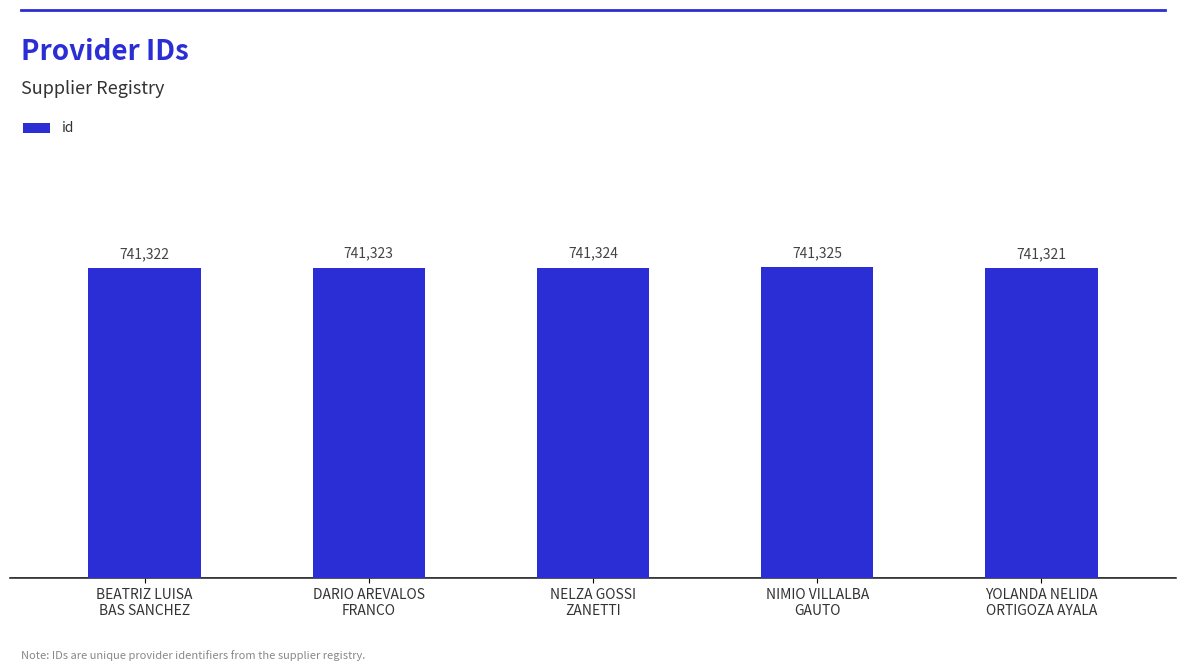

Where is the data nearest to the value 741323?

DARIO AREVALOS
FRANCO